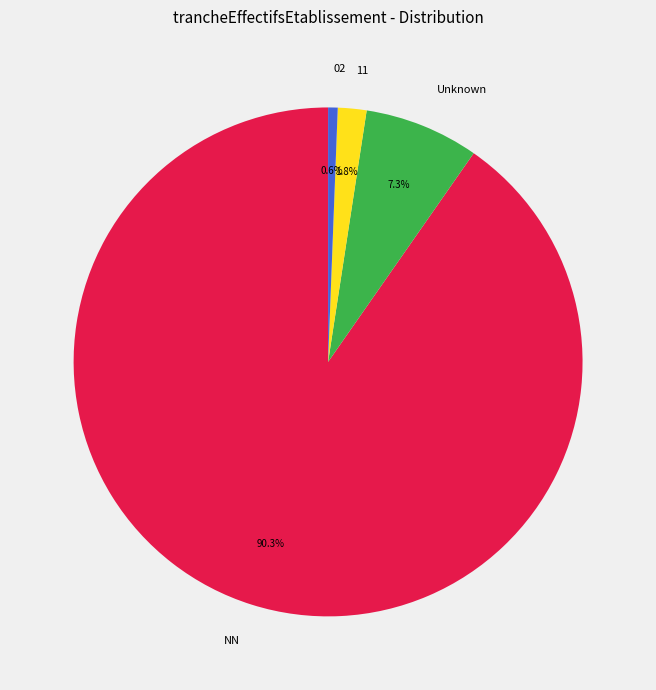

How much of the chart is everything except NN?

9.7%